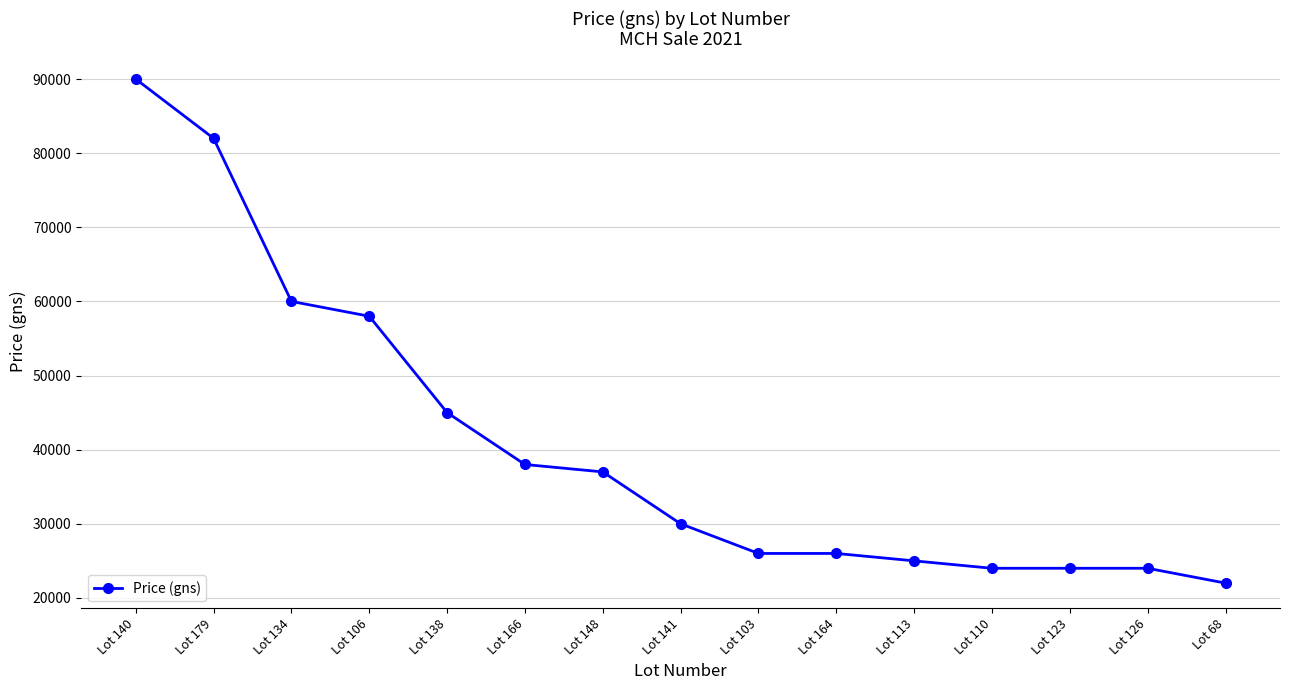

What is the sum of the values at Lot 141 and Lot 179?

112000